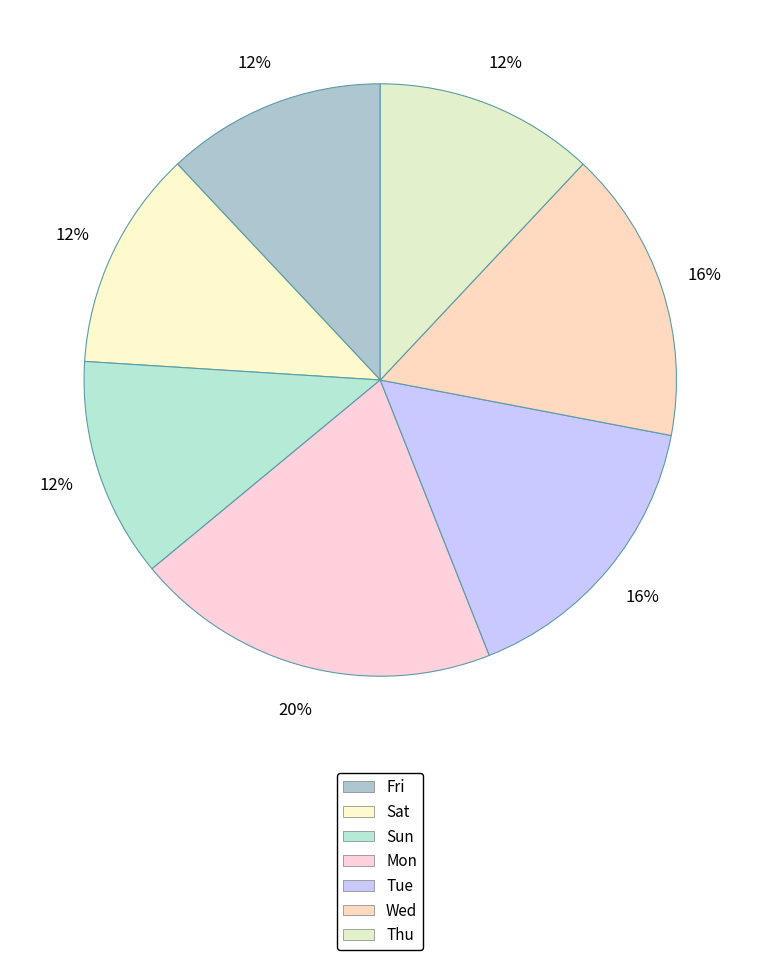

To the nearest percent, what is the difference between the largest and smallest slice percentages?

8%